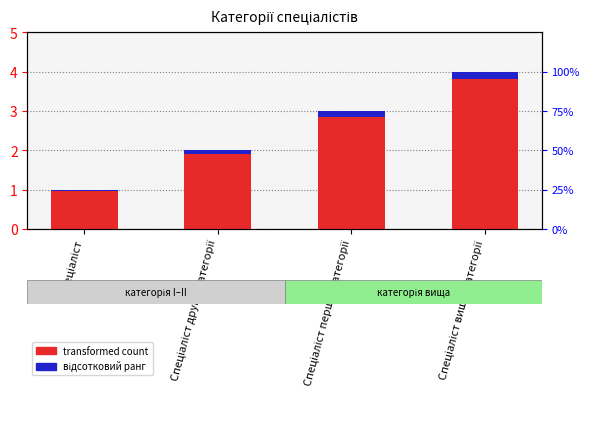

At which label does Ідентифікатор (transformed count) reach its minimum?

Спеціаліст